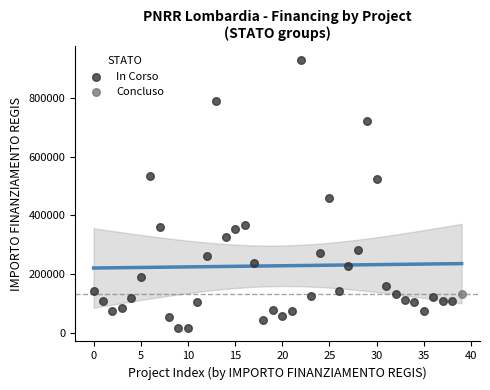

What are all the series names shown in the legend?

In Corso, Concluso